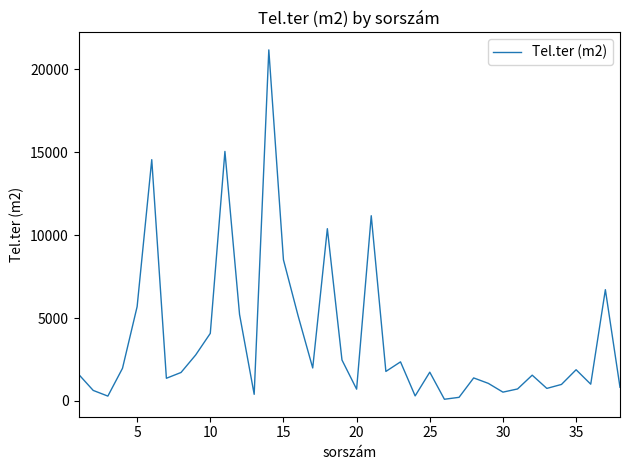

What is the maximum value shown in the chart?

21164